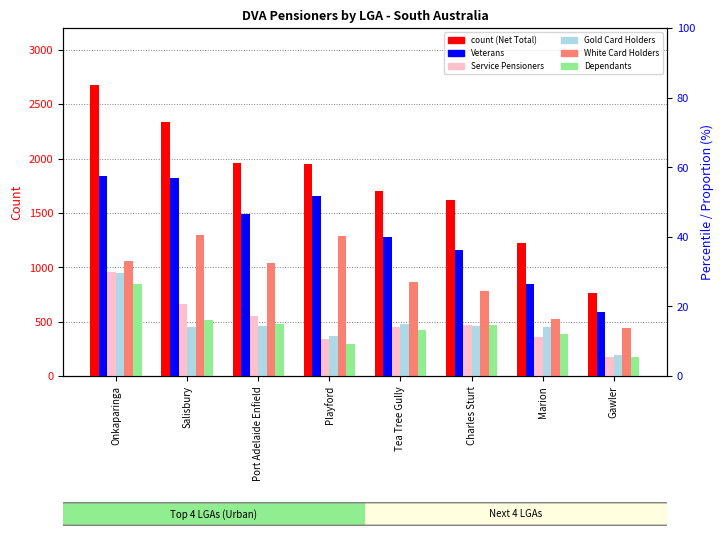

Between Onkaparinga and Salisbury, which series saw the biggest shift?

Gold Card Holders